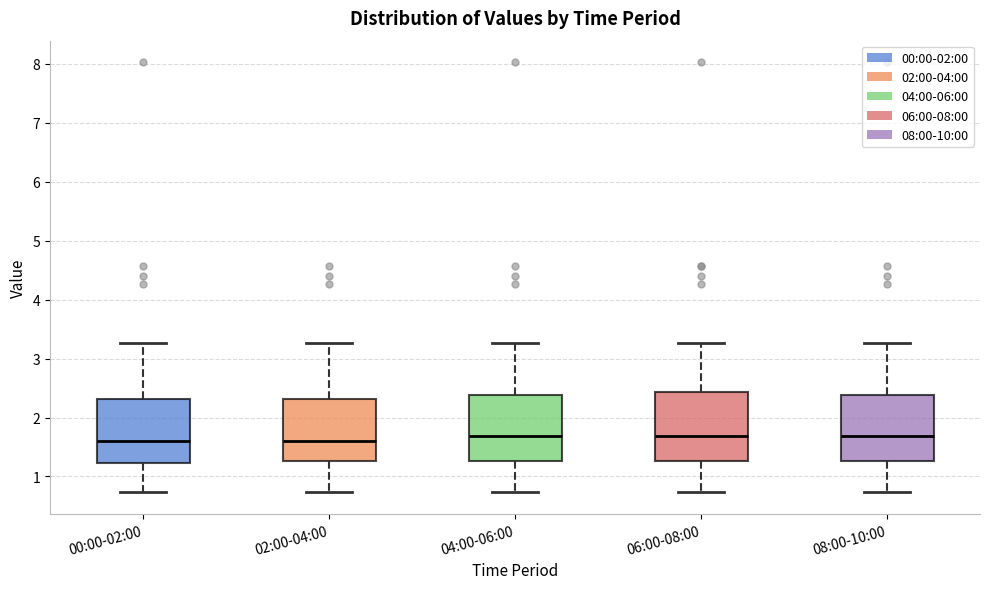

Reading left to right, transcribe this box plot: for each box, give where its median line is, the range the box spans, and where its two whiskers end, as read against the y-axis. The values are not printed on the chart, so give them approximately, as read against the axis.

00:00-02:00: median 1.6, box 1.2 to 2.3, whiskers 0.7 to 3.3
02:00-04:00: median 1.6, box 1.3 to 2.3, whiskers 0.7 to 3.3
04:00-06:00: median 1.7, box 1.3 to 2.4, whiskers 0.7 to 3.3
06:00-08:00: median 1.7, box 1.3 to 2.4, whiskers 0.7 to 3.3
08:00-10:00: median 1.7, box 1.3 to 2.4, whiskers 0.7 to 3.3